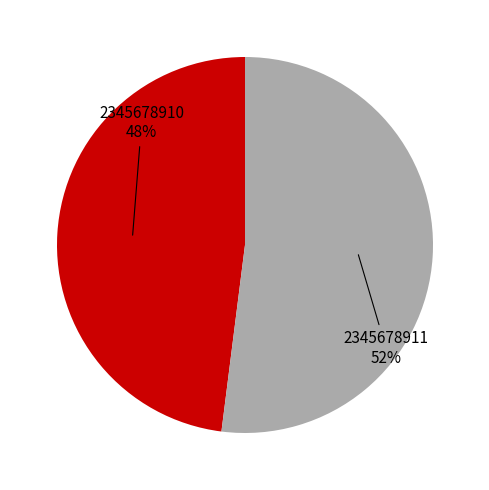

Is there a majority slice in this chart?

Yes